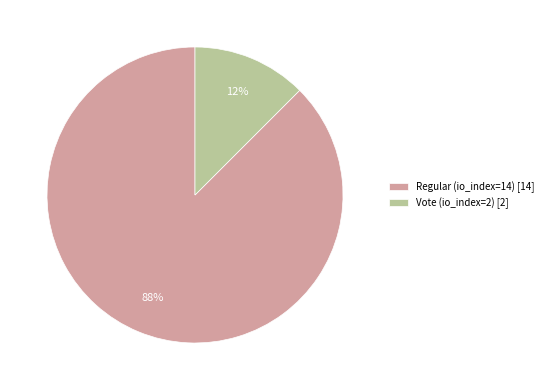

Is the sum of Regular (io_index=14) [14] and Vote (io_index=2) [2] greater than half?

Yes